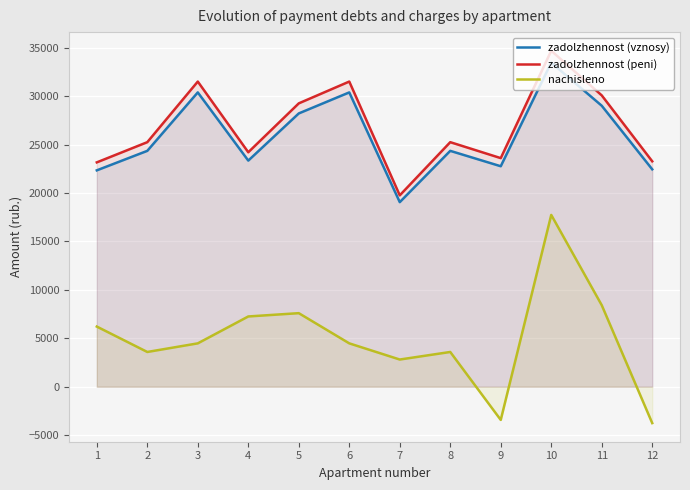

What is the lowest value of the zadolzhennost (vznosy) series?

19057.7